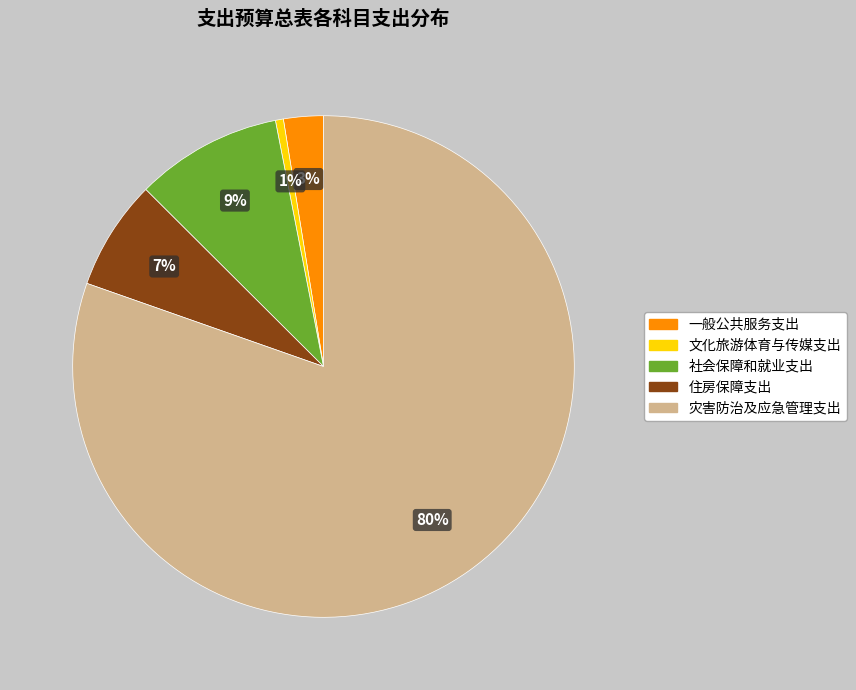

Is it true that 社会保障和就业支出 is 9% of the pie?

True